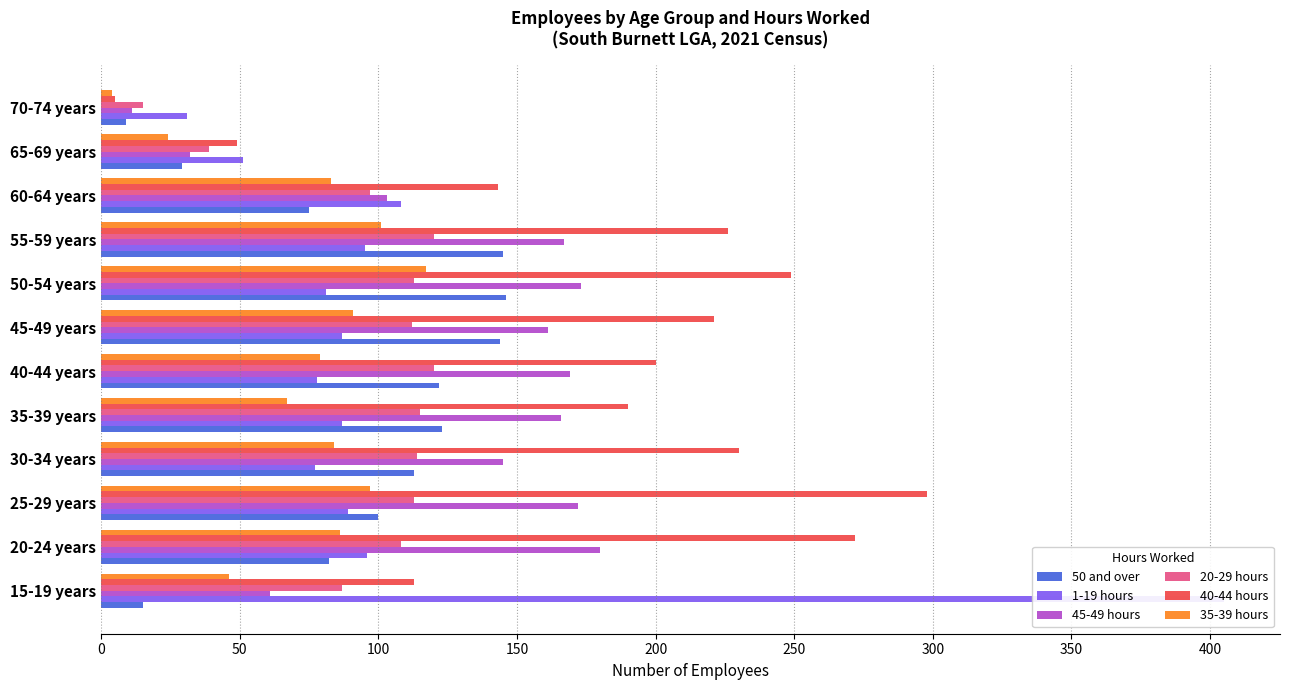

The value of 40-44 hours at 65-69 years is 49. True or false?

True